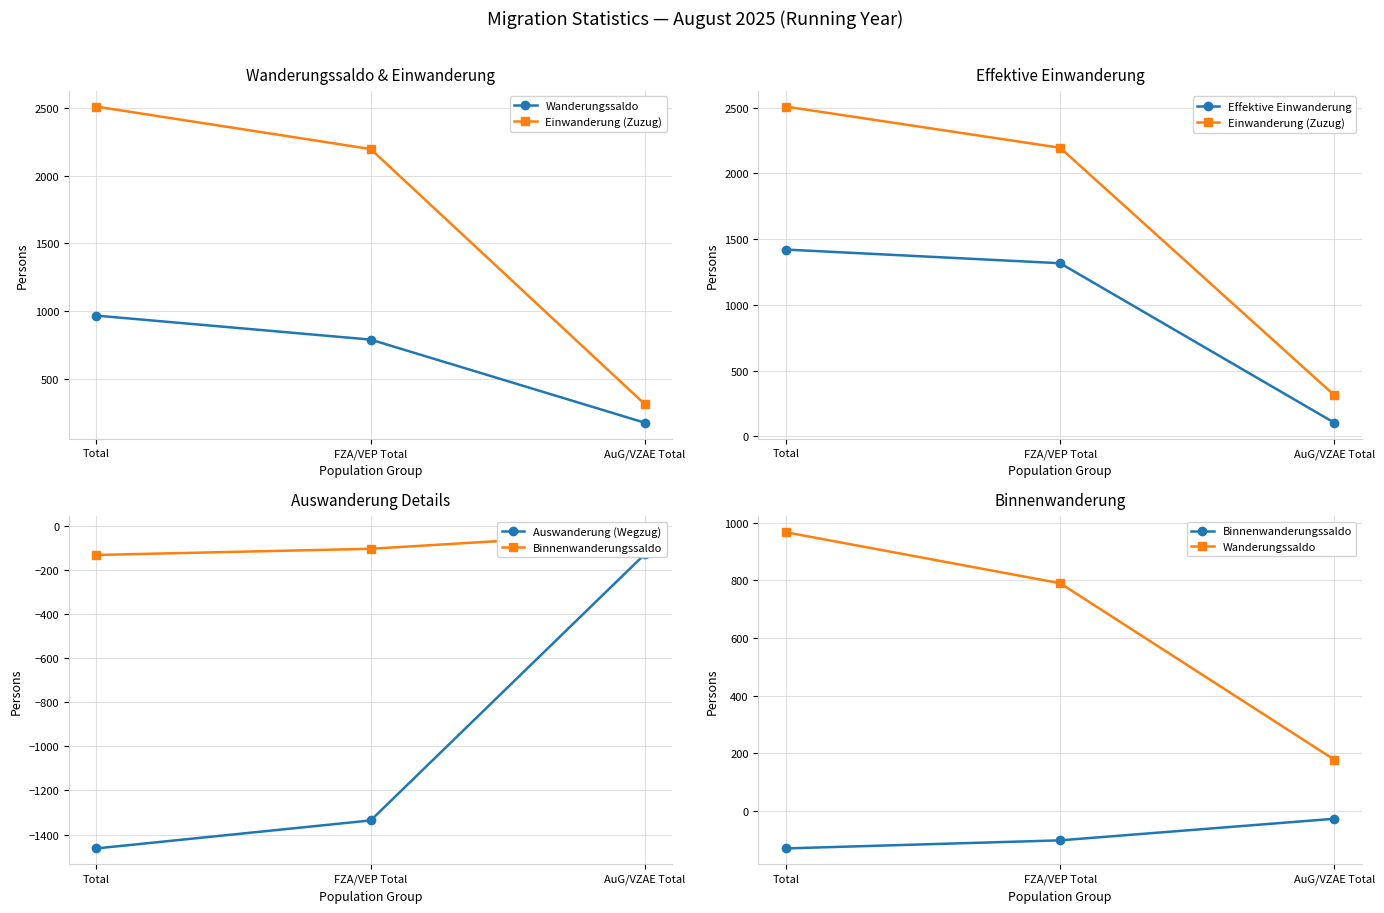

Reading left to right, list all the values displayed in this chart.

Wanderungssaldo: Total=967	FZA/VEP Total=790	AuG/VZAE Total=177
Einwanderung (Zuzug): Total=2508	FZA/VEP Total=2195	AuG/VZAE Total=313
Effektive Einwanderung: Total=1421	FZA/VEP Total=1317	AuG/VZAE Total=104
Auswanderung (Wegzug): Total=-1463	FZA/VEP Total=-1336	AuG/VZAE Total=-127
Binnenwanderungssaldo: Total=-131	FZA/VEP Total=-103	AuG/VZAE Total=-28